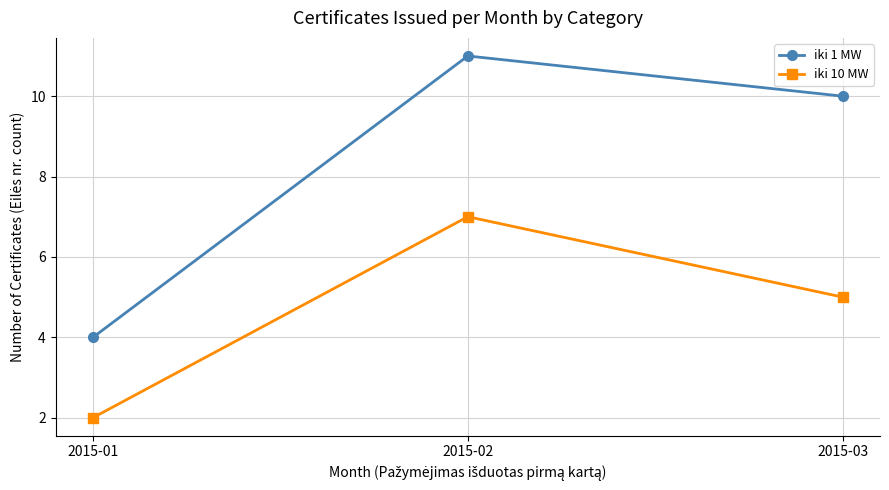

What is the total value across all series at 2015-03?

15